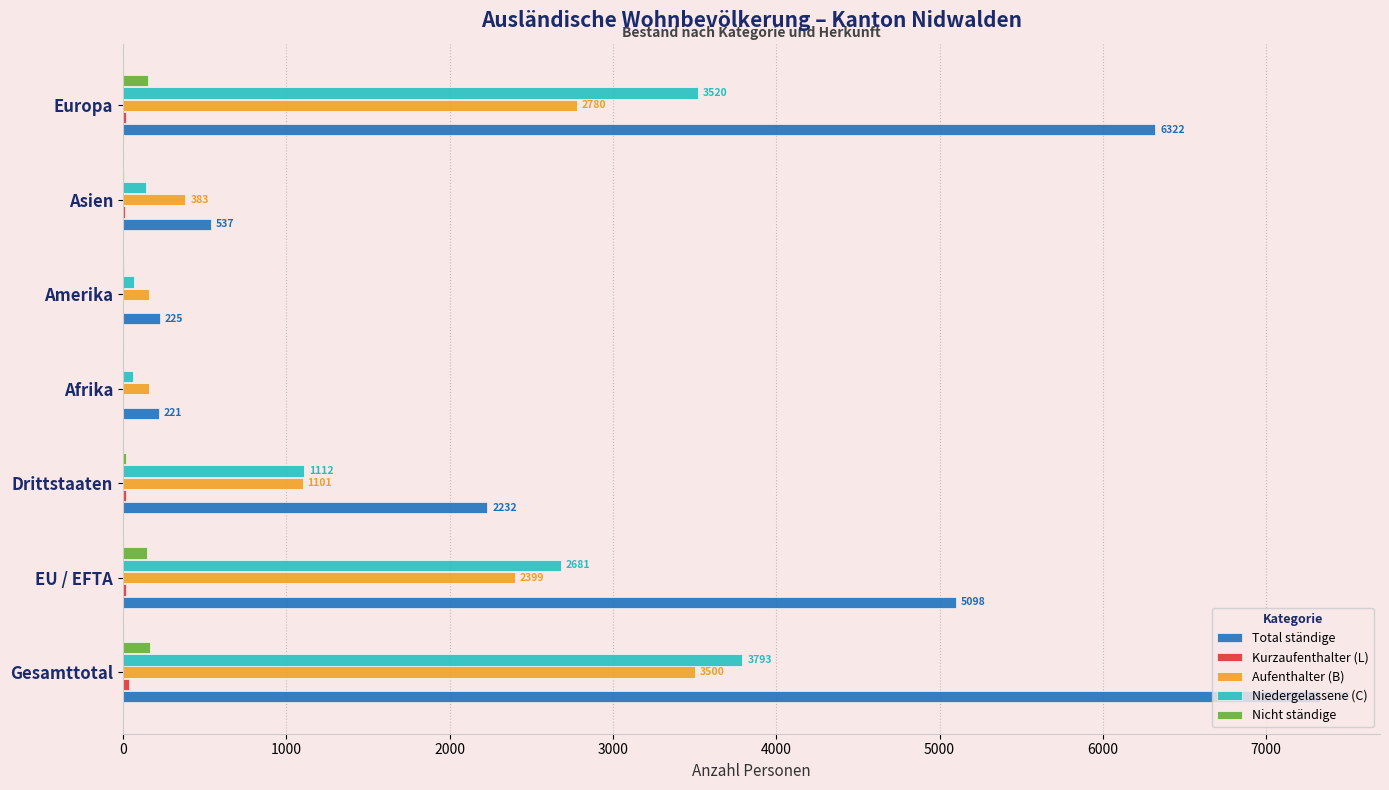

The value of Niedergelassene (C) at EU / EFTA is 2681. True or false?

True